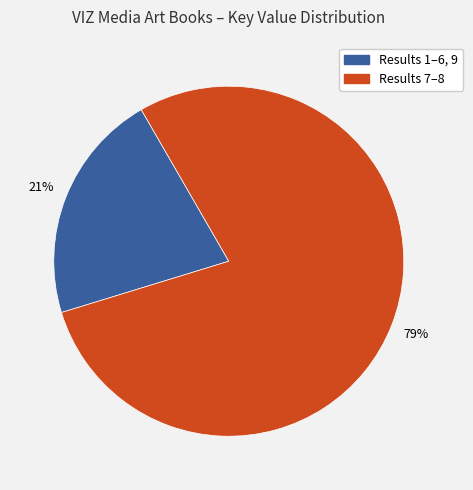

Is it true that Results 1–6, 9 is 8% of the pie?

False